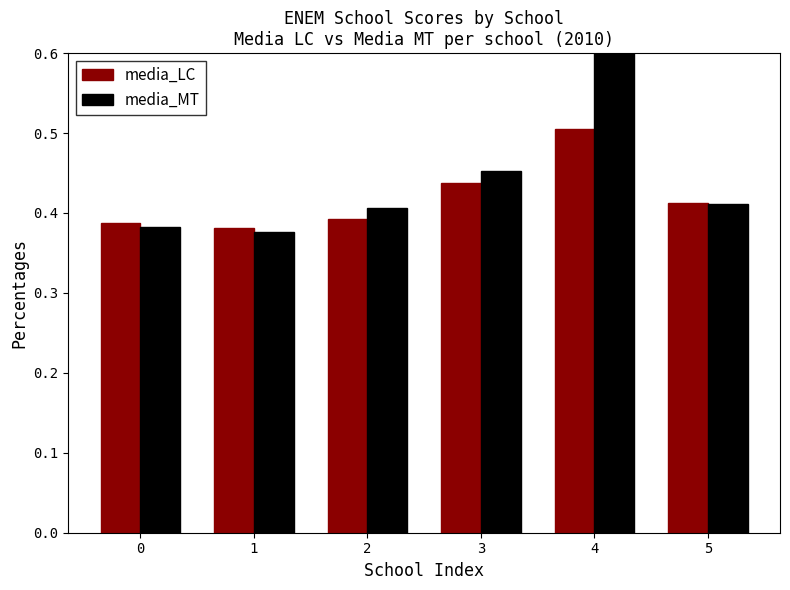

Which series has the largest total across all categories?

media_MT